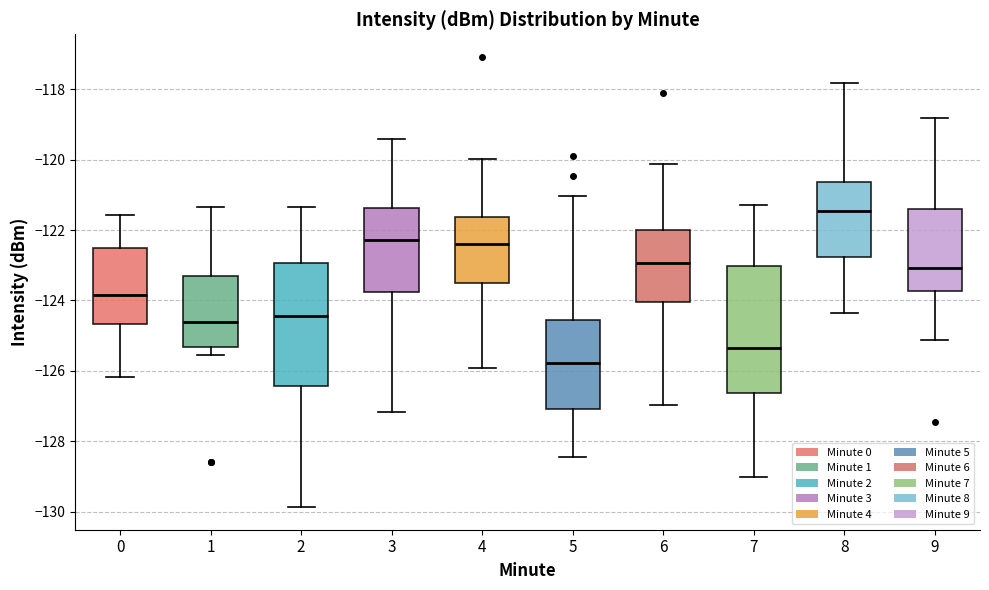

Where is the upper edge of the box at x = 7 on the y-axis? The values are not printed on the chart, so give them approximately, as read against the axis.

-123.0